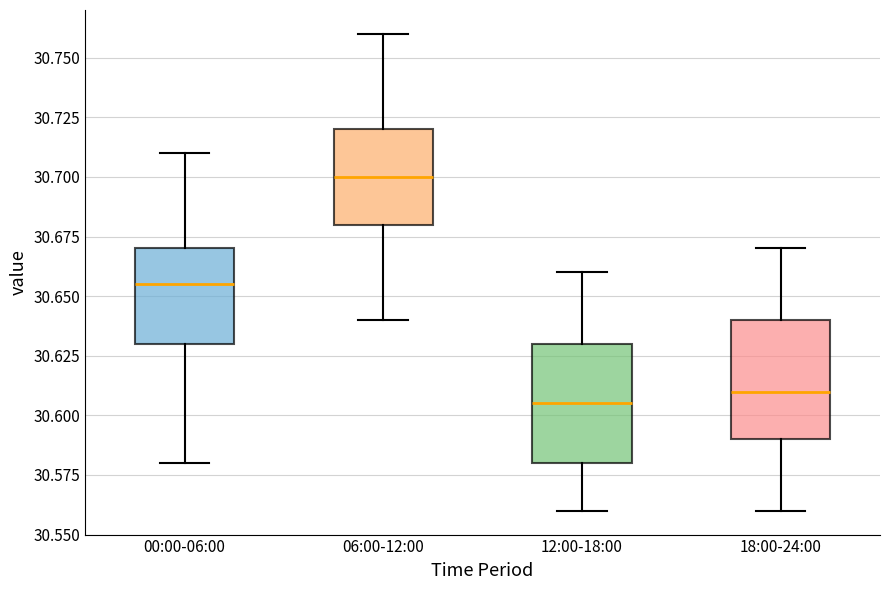

Where is the upper edge of the box for 12:00-18:00 on the y-axis? The values are not printed on the chart, so give them approximately, as read against the axis.

30.630